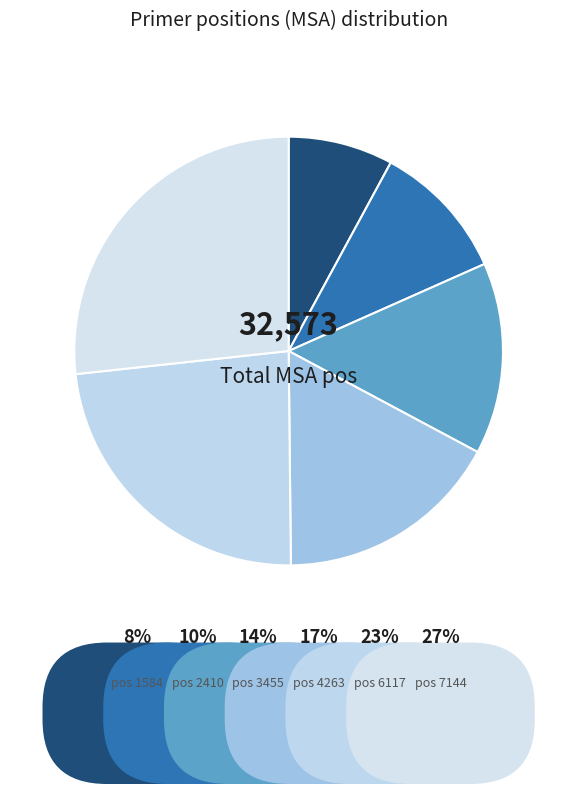

Does any single category account for the majority?

No